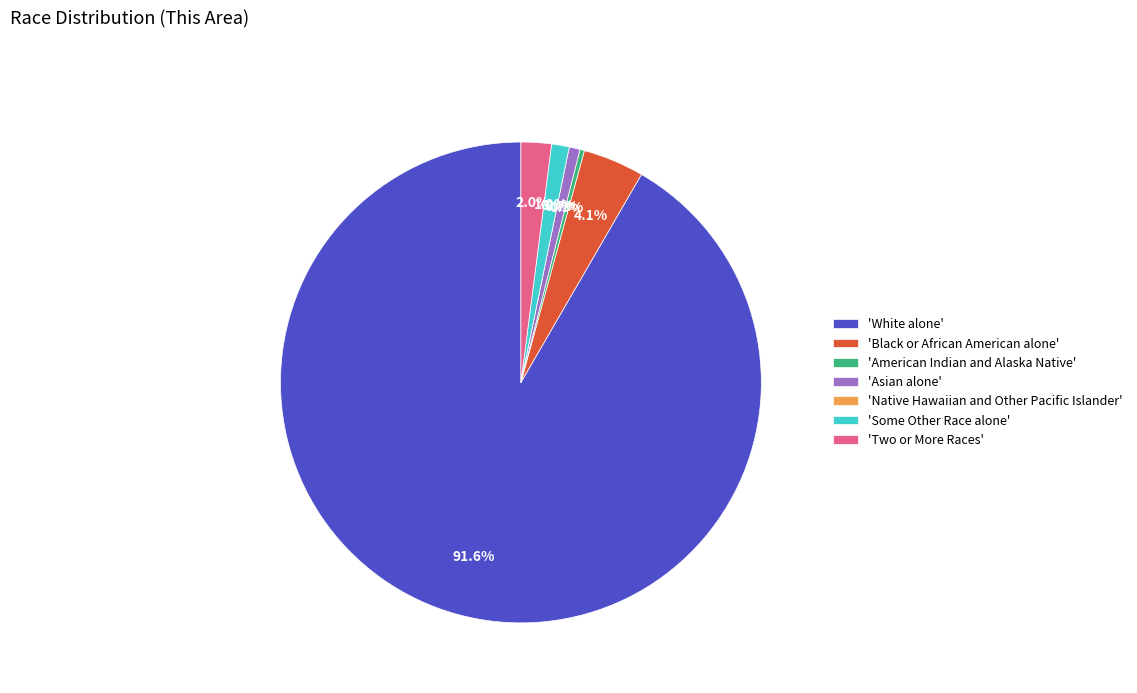

Which slice represents more than half of the pie?

White alone